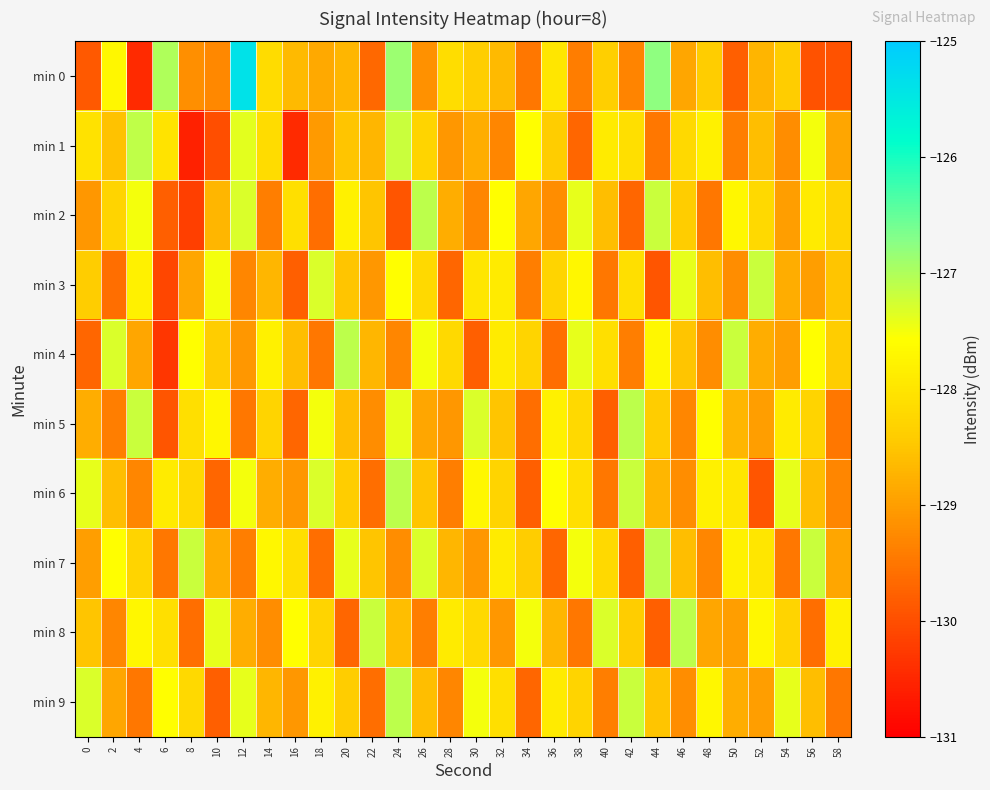

Which has a higher value, 0 or 36?

36